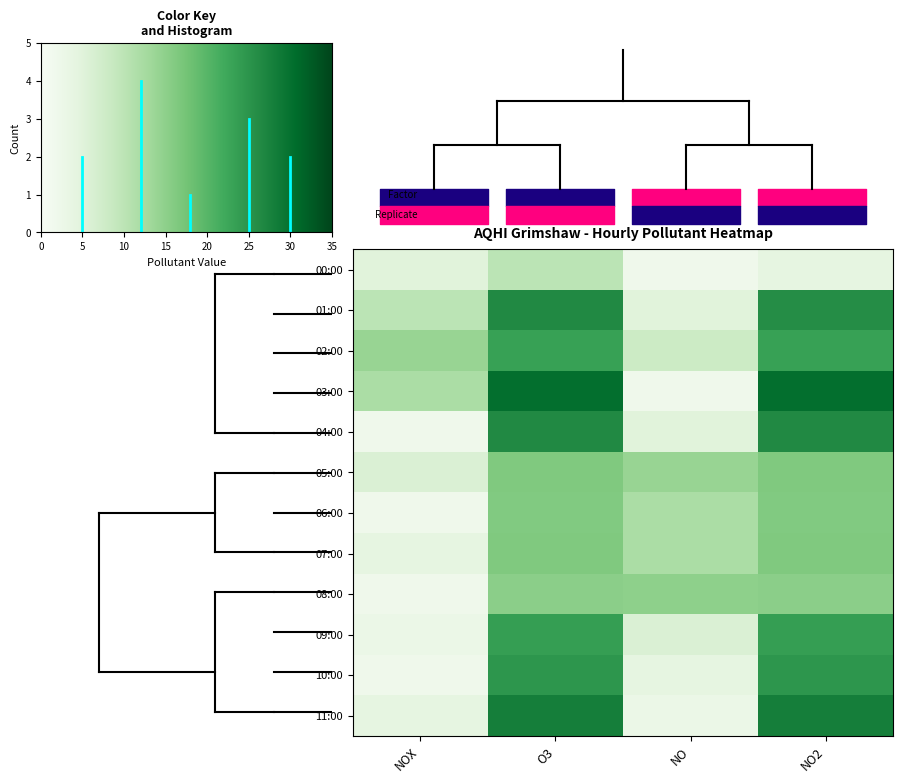

Is it true that 11:00 equals 7.1 at NOX?

False